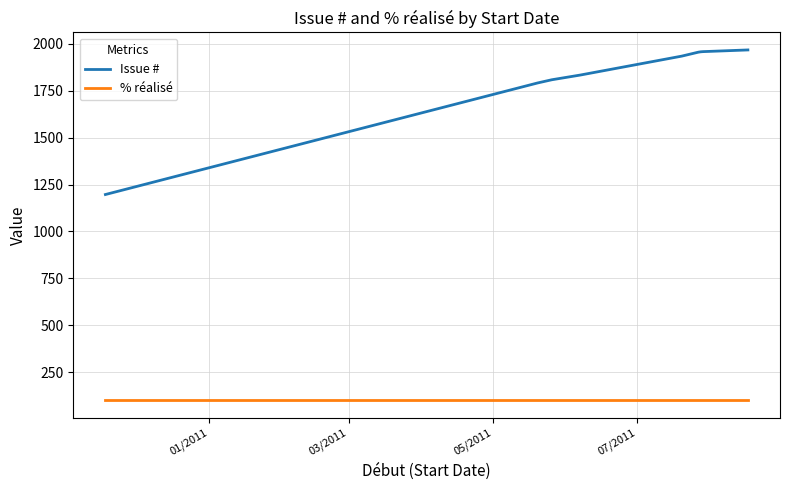

Rank the series by their maximum value, from highest to lowest.

Issue #, % réalisé